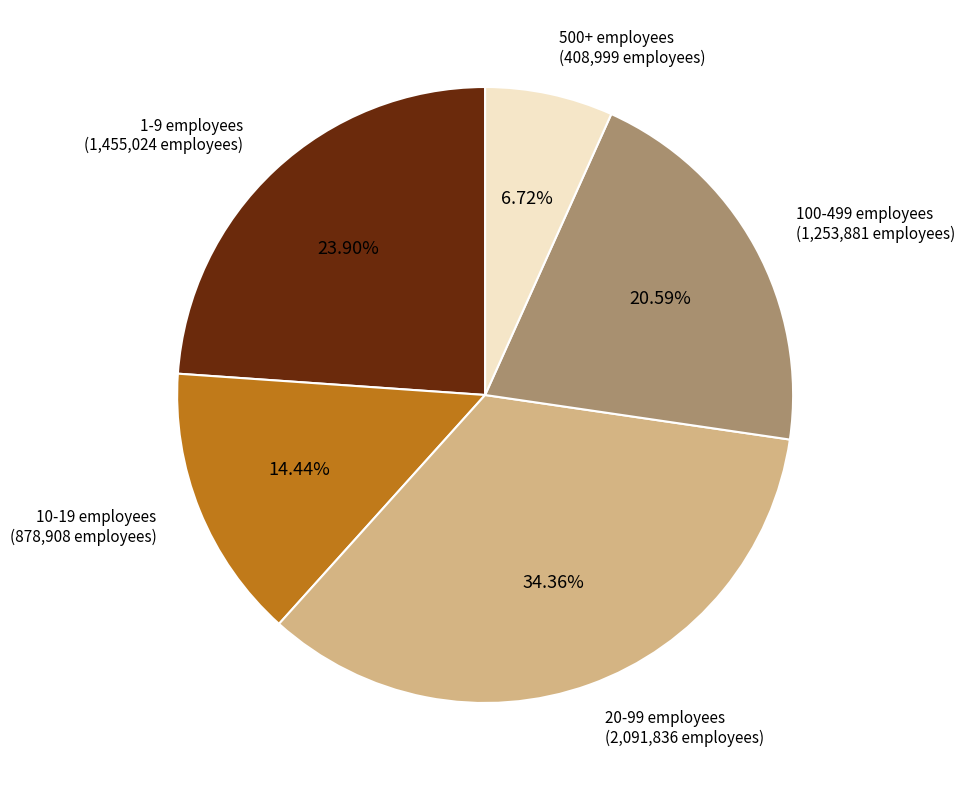

Is 100-499 employees the majority of the pie?

No